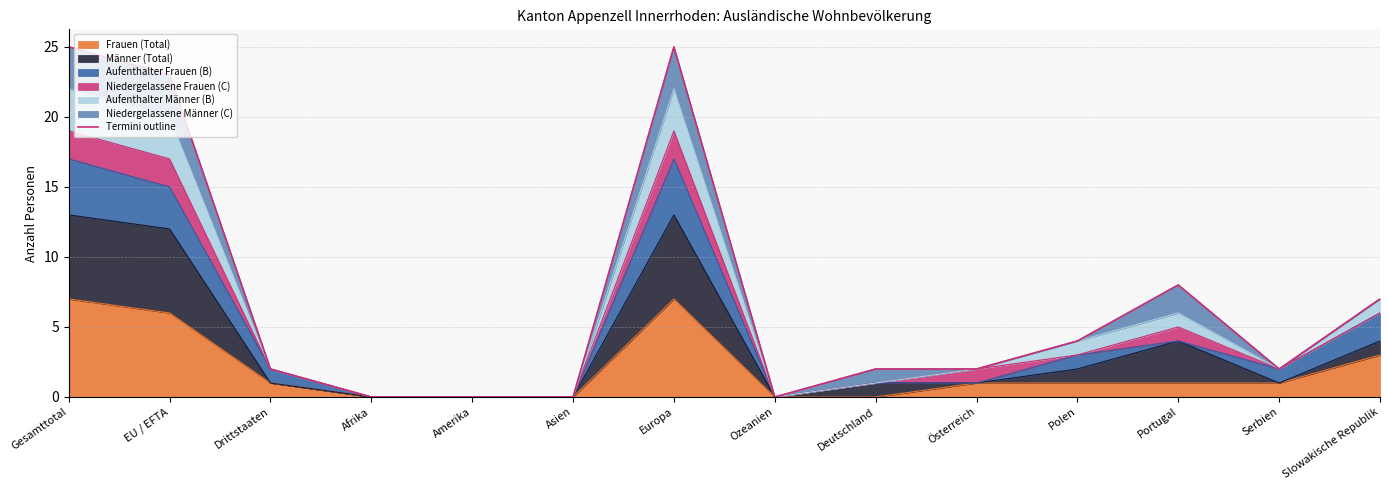

Does the chart display data point markers on the line(s)?

No